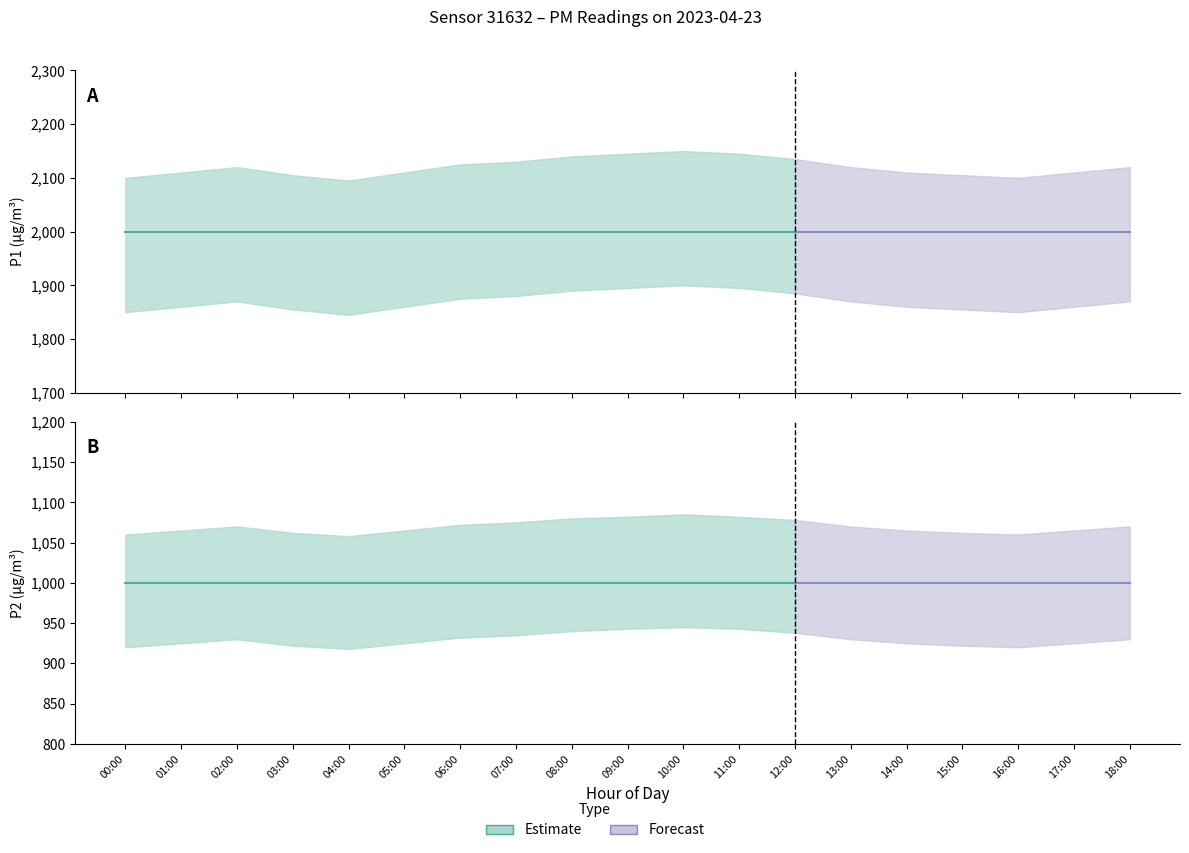

True or false: P1 has more than 1 points higher than both neighbors.

False